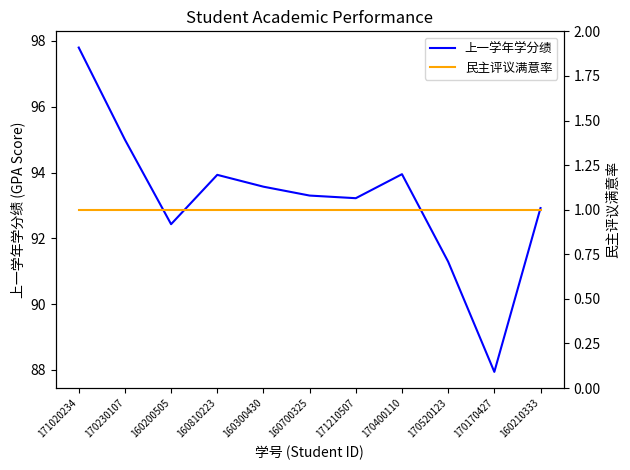

What is the maximum value shown in the chart?

97.8